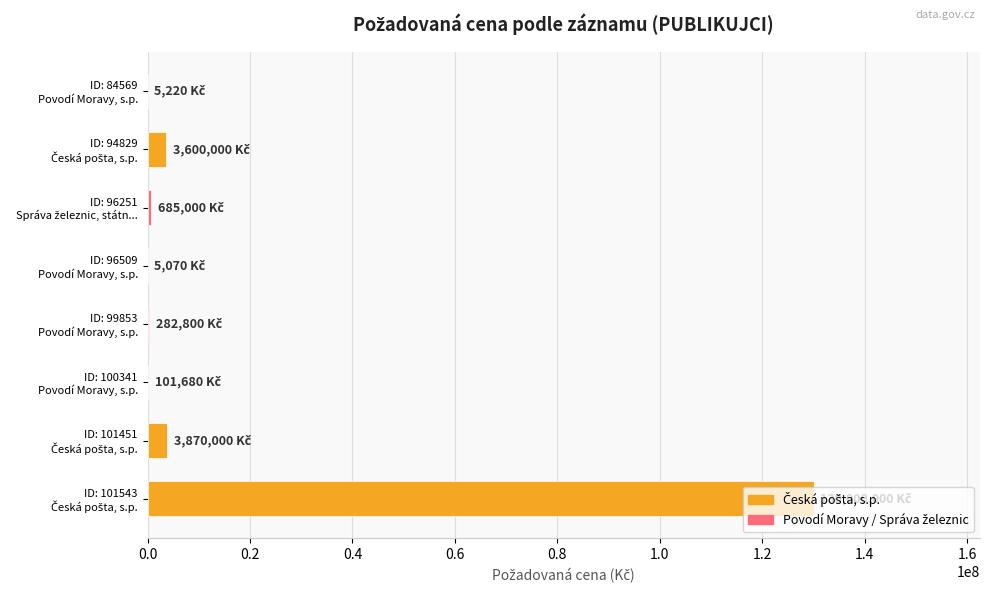

What is the sum of all values?

138549770